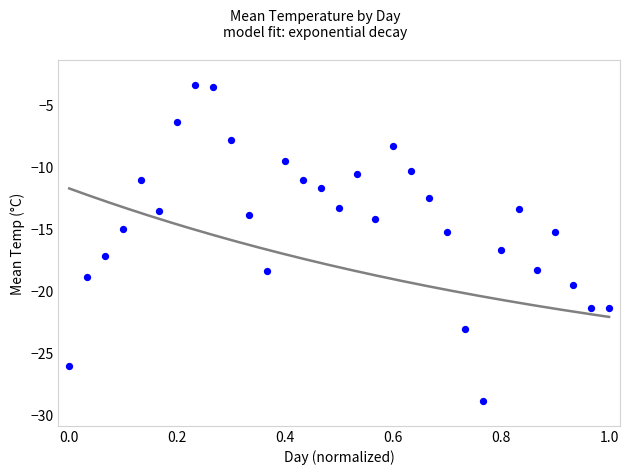

What is the range of Y values (max minus min)?

25.5